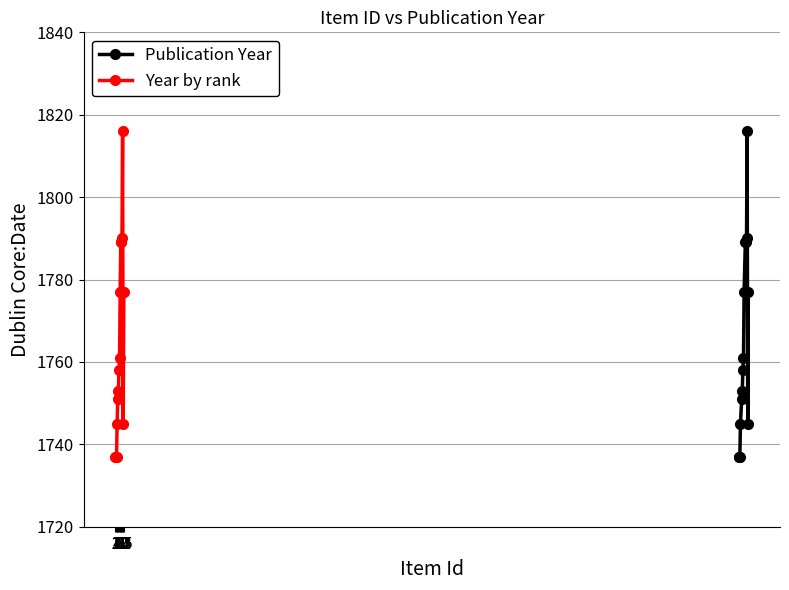

True or false: Publication Year and Year by rank intersect in this chart.

False